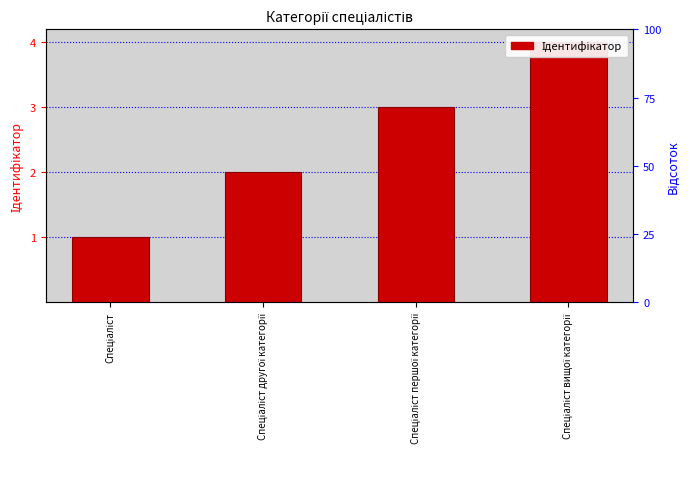

What is the sum of all values?

10